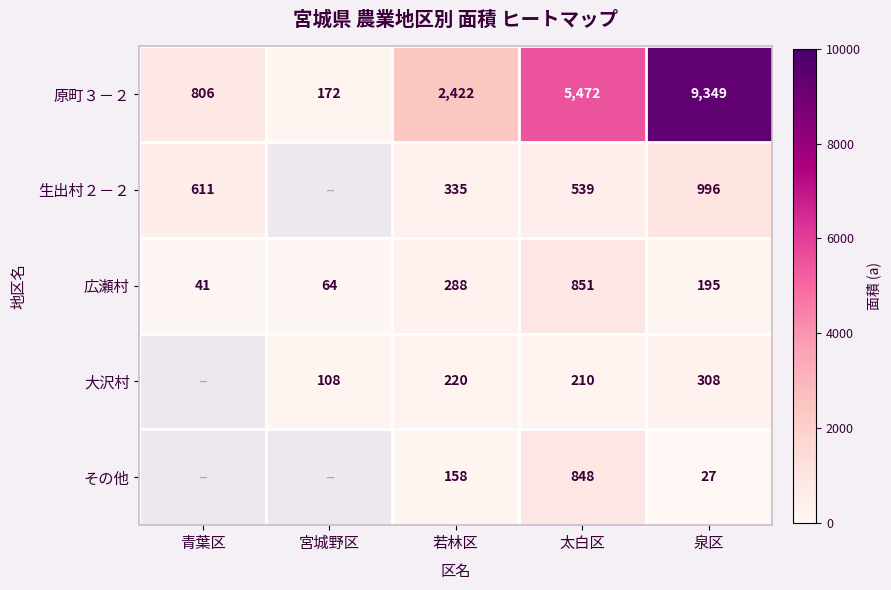

At which category is the sum across all series the highest?

泉区